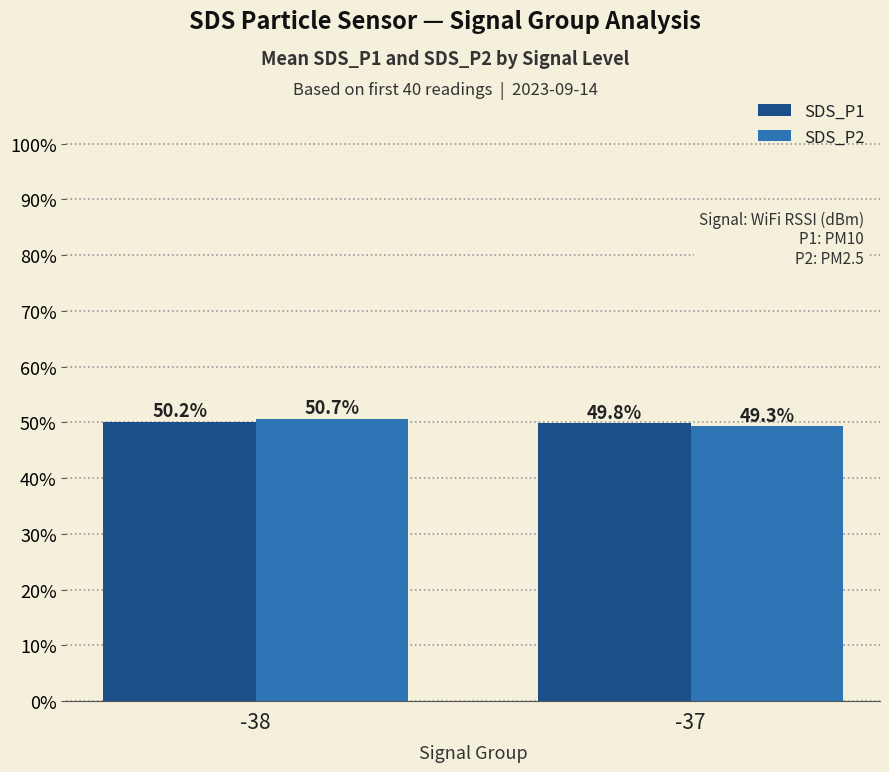

What is the approximate value of SDS_P1 at -38?

50.2